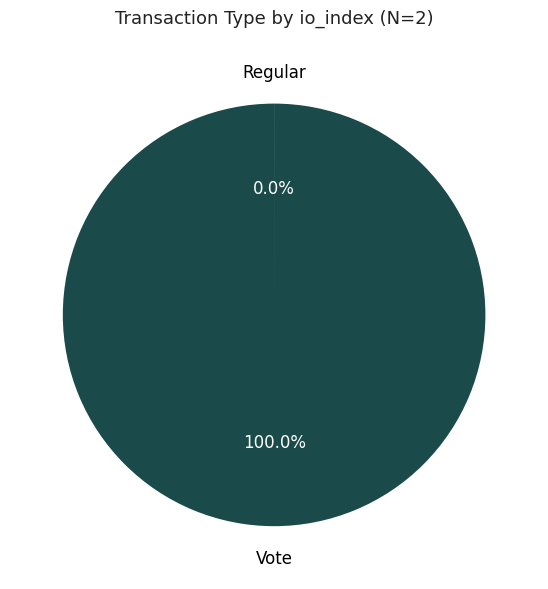

Is there a majority slice in this chart?

Yes